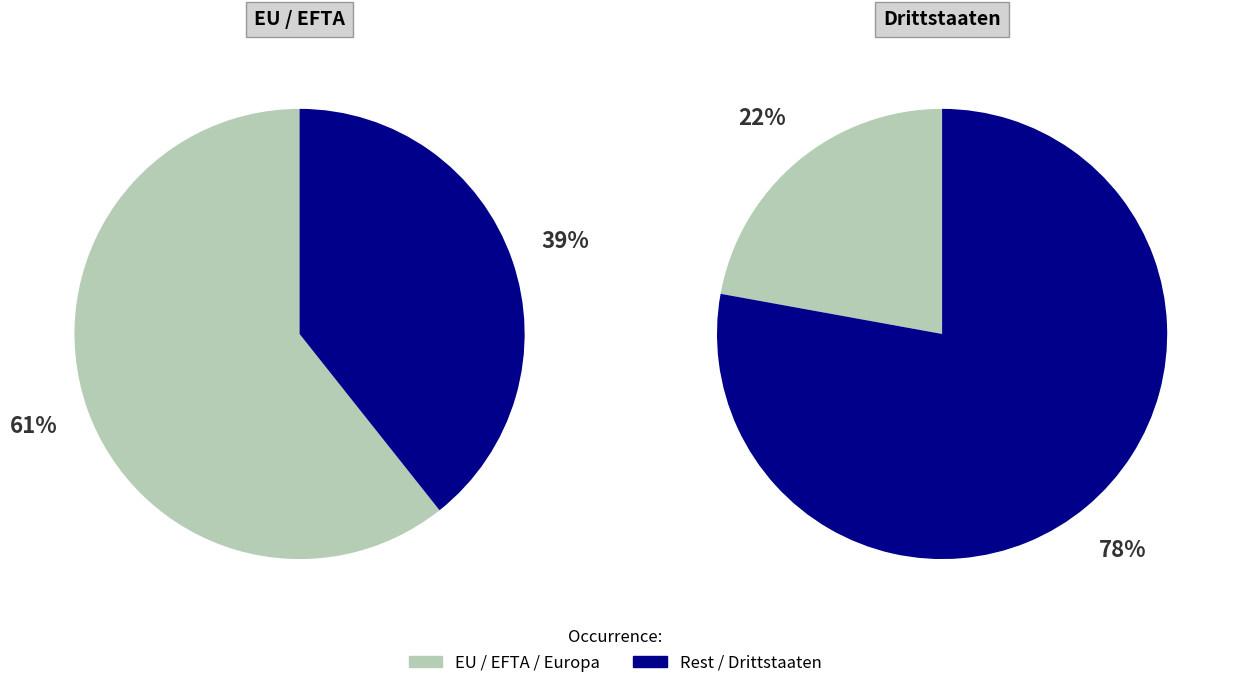

To the nearest percent, what percentage of the pie is EU / EFTA?

61%